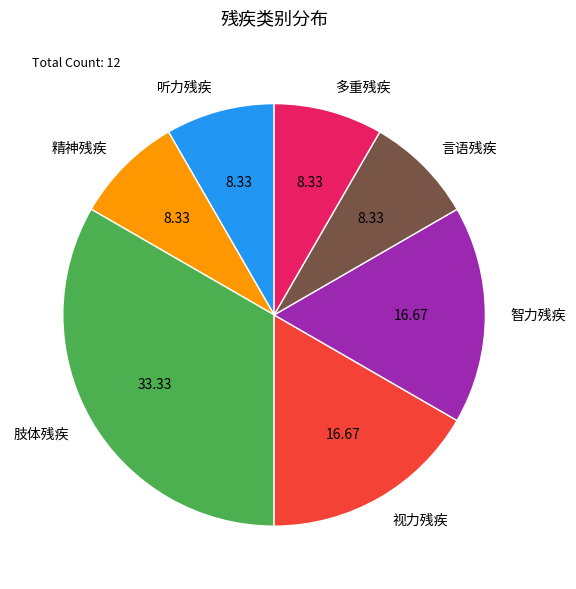

Which category has the biggest portion of the pie?

肢体残疾